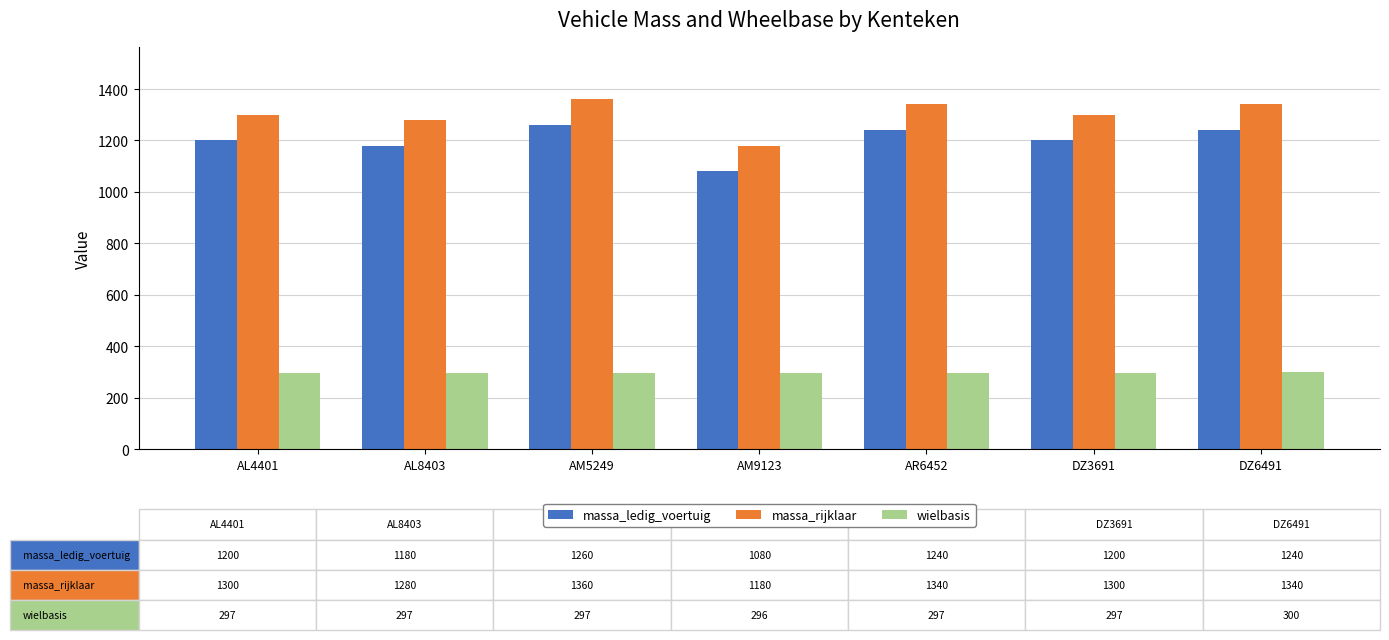

How many categories are shown in the chart?

7